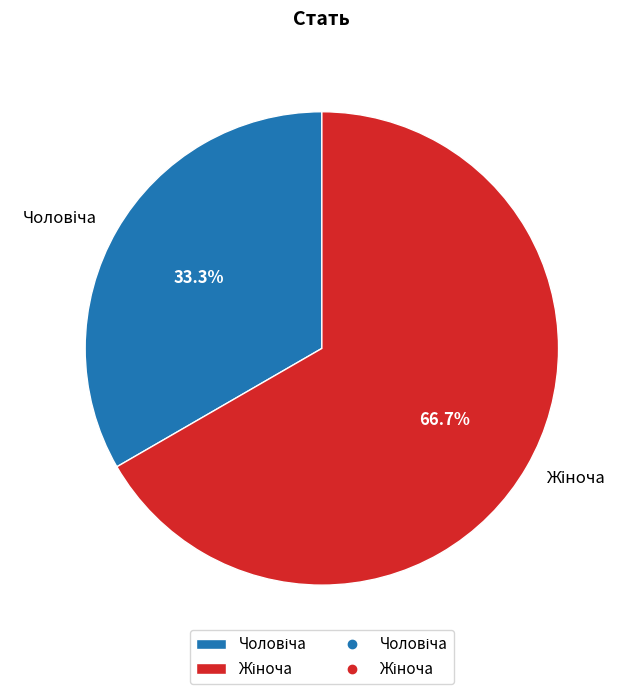

Does any single category account for the majority?

Yes